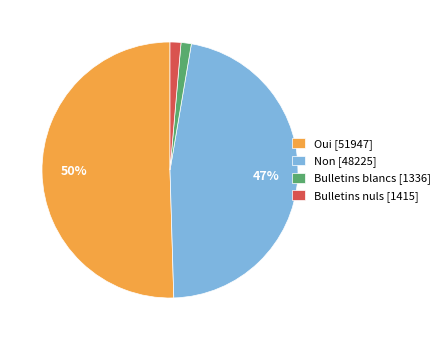

To the nearest percent, what percentage of the pie is Bulletins blancs [1336]?

1%